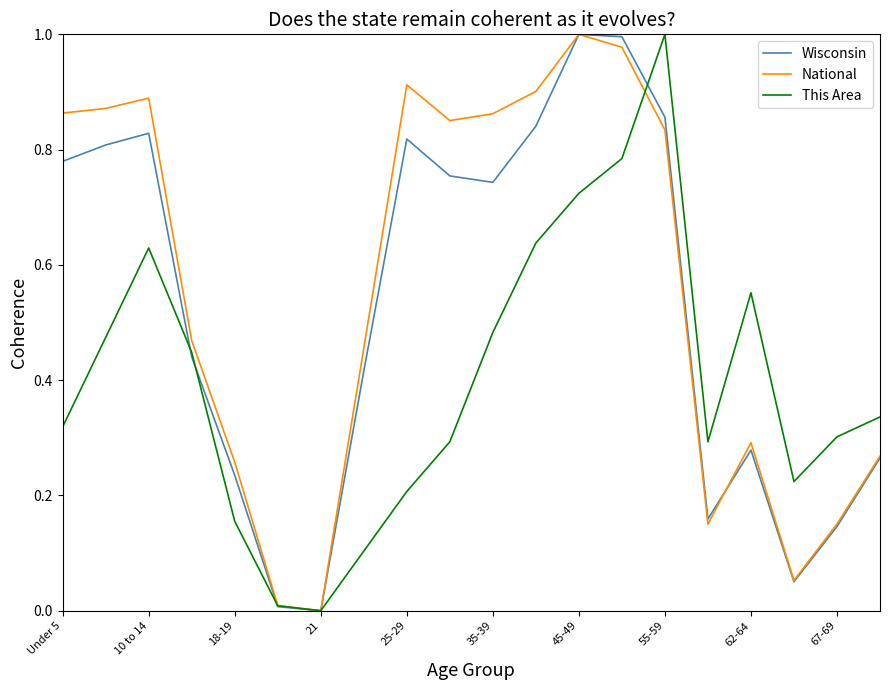

Rank the series by their average value, from lowest to highest.

This Area, Wisconsin, National